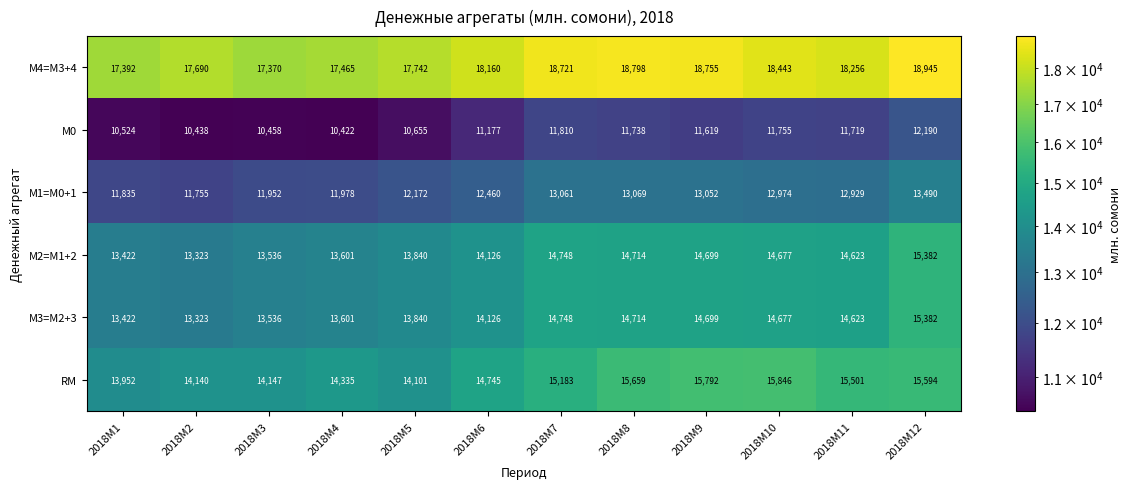

Between 2018M10 and 2018M11, which series saw the biggest shift?

RM